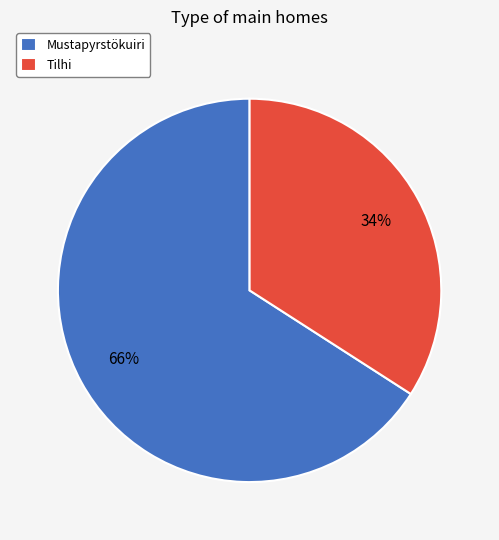

To the nearest percent, what is the difference between the Mustapyrstökuiri and Tilhi slice percentages?

32%